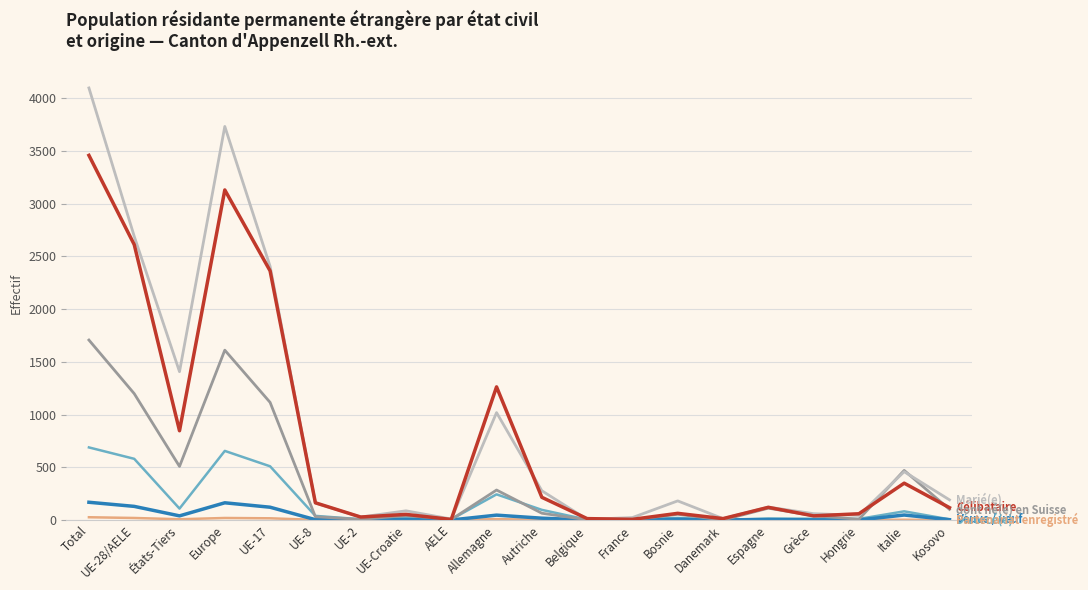

At which category is the sum across all series the highest?

Total